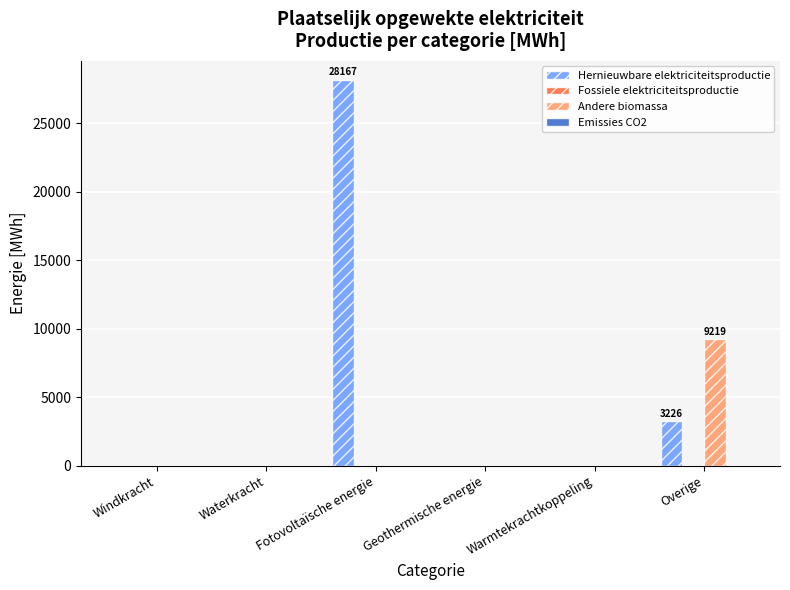

At which label does Andere biomassa reach its peak?

Overige